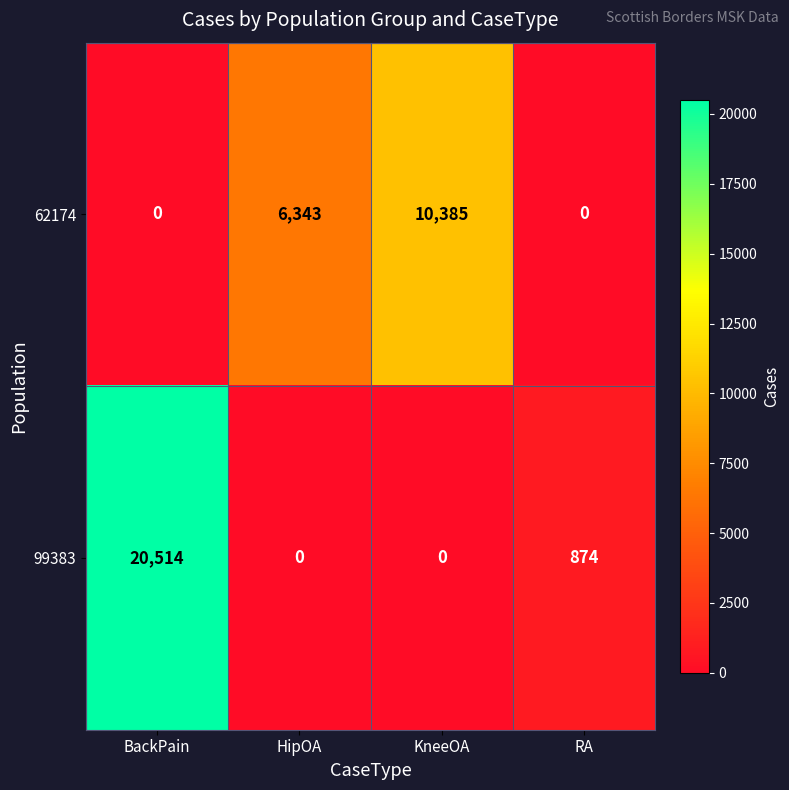

Between BackPain and RA, which series saw the biggest shift?

99383